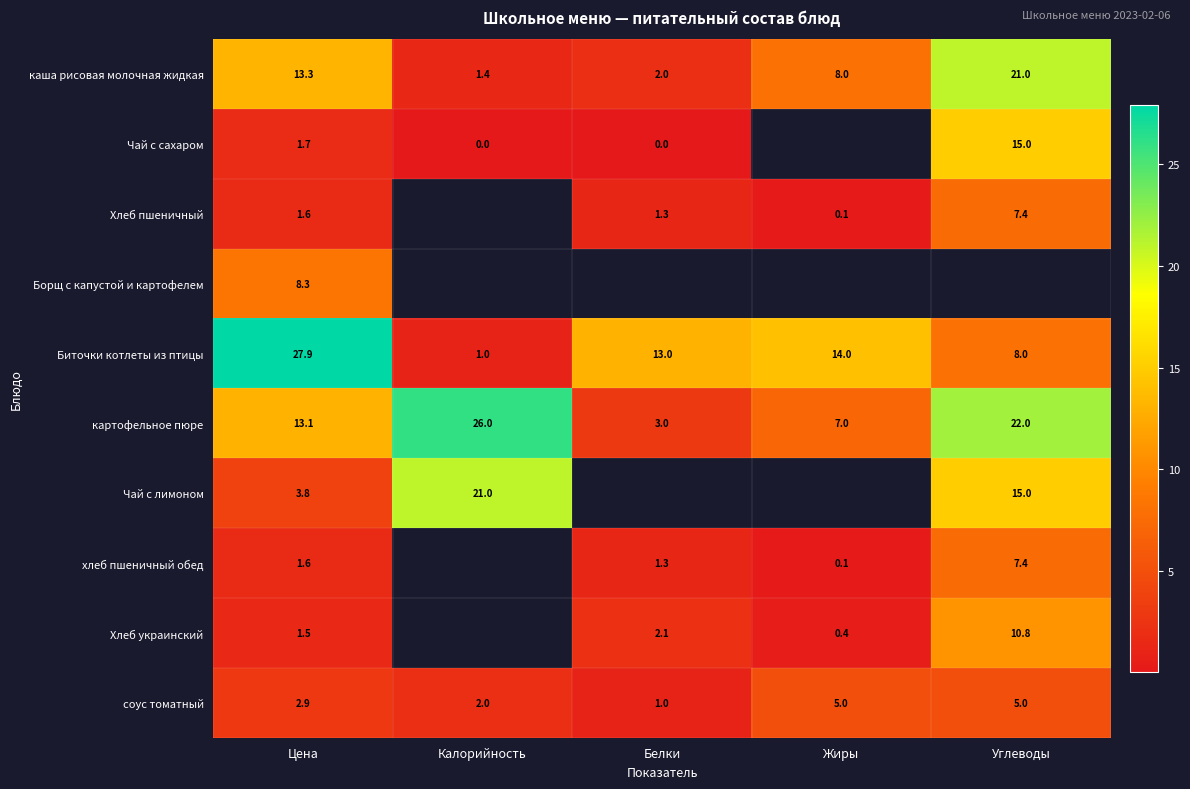

True or false: Биточки котлеты из птицы has a value of 27.9 at Цена.

True